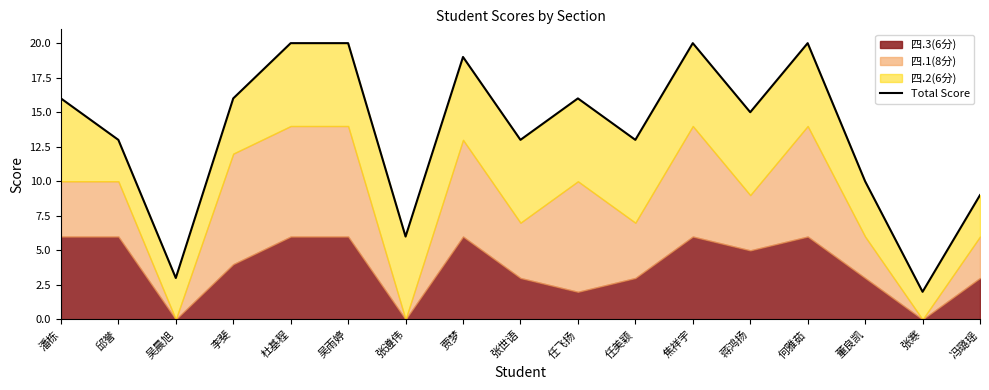

What is the sum of the values at 李斐 and 董良凯?

26